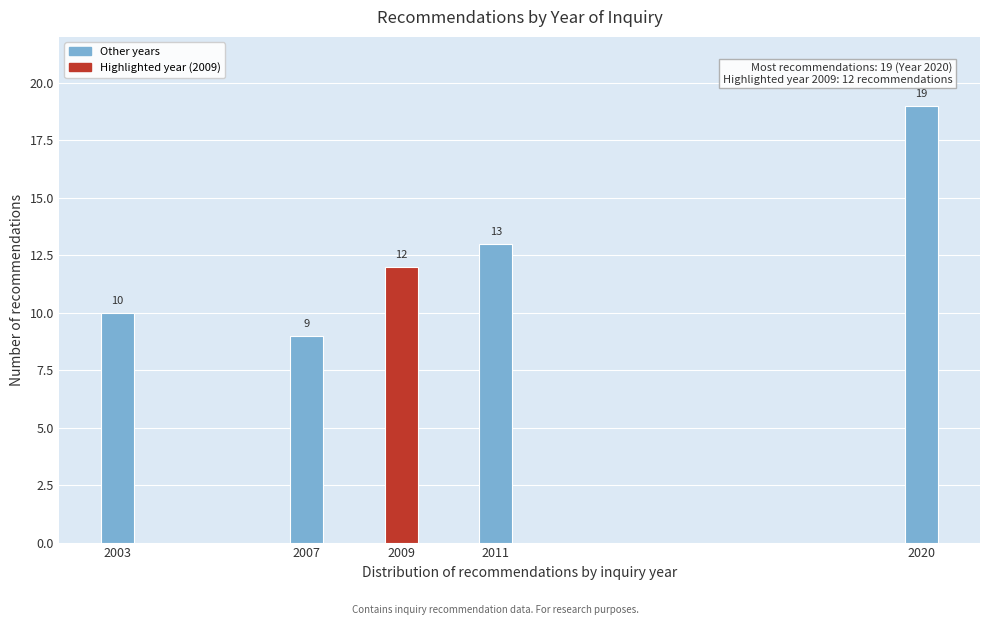

Reading left to right, transcribe all the data shown in this chart.

2003=10	2007=9	2009=12	2011=13	2020=19